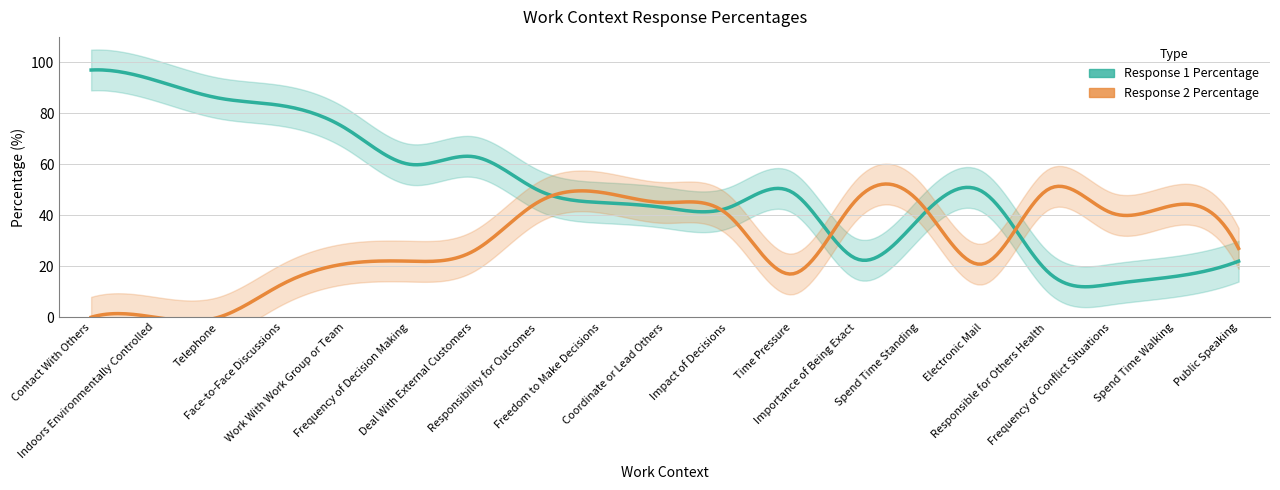

At which category is the sum across all series the highest?

Contact With Others